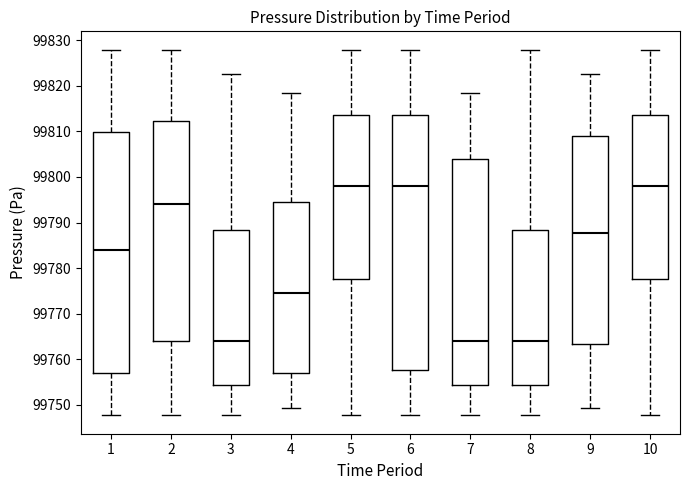

Where is the upper edge of the box at x = 7 on the y-axis? The values are not printed on the chart, so give them approximately, as read against the axis.

99804